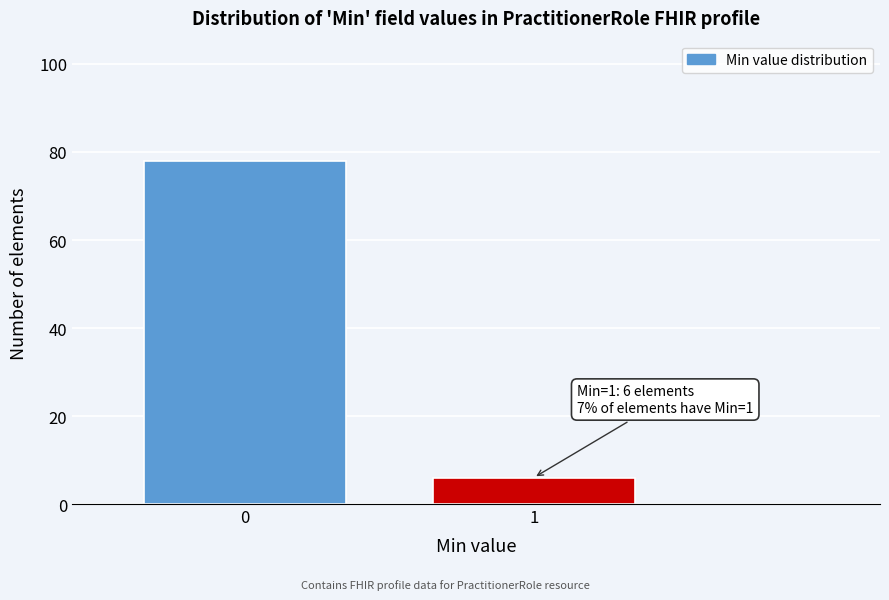

Reading right to left, extract all data points from this chart.

6	78